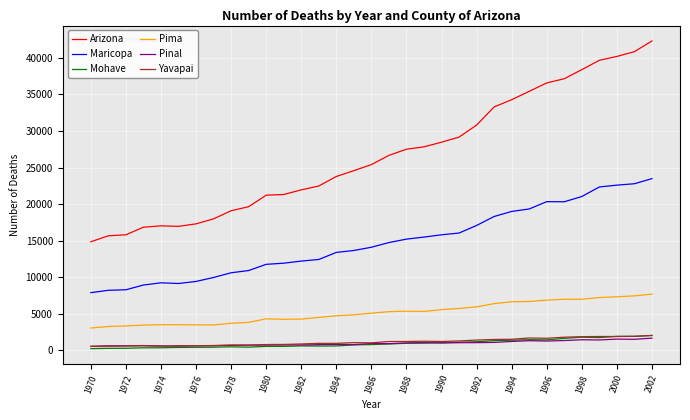

What is the maximum value shown in the chart?

42320